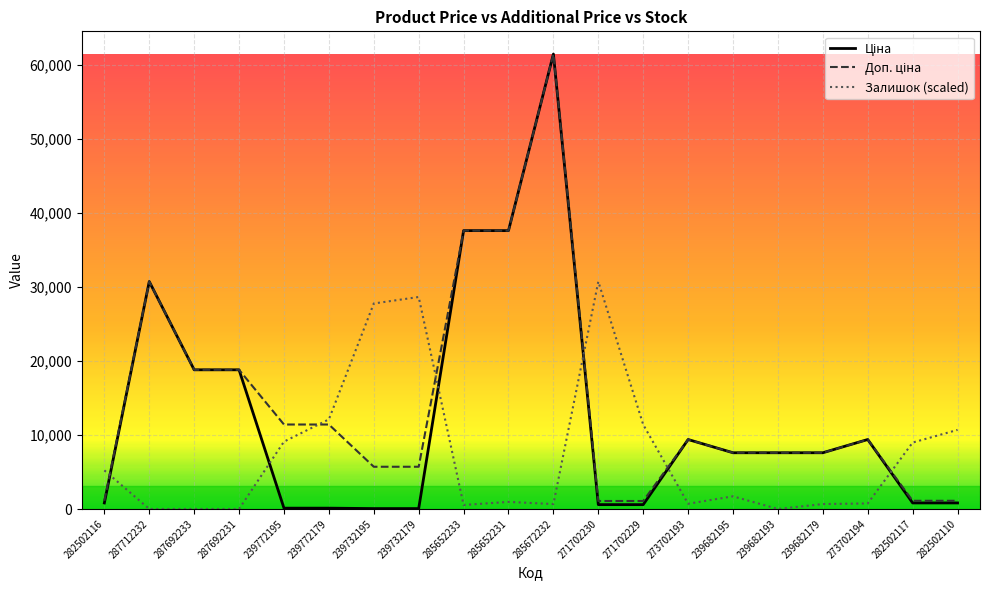

Is it true that Ціна equals 1231.1 at 282502110?

False